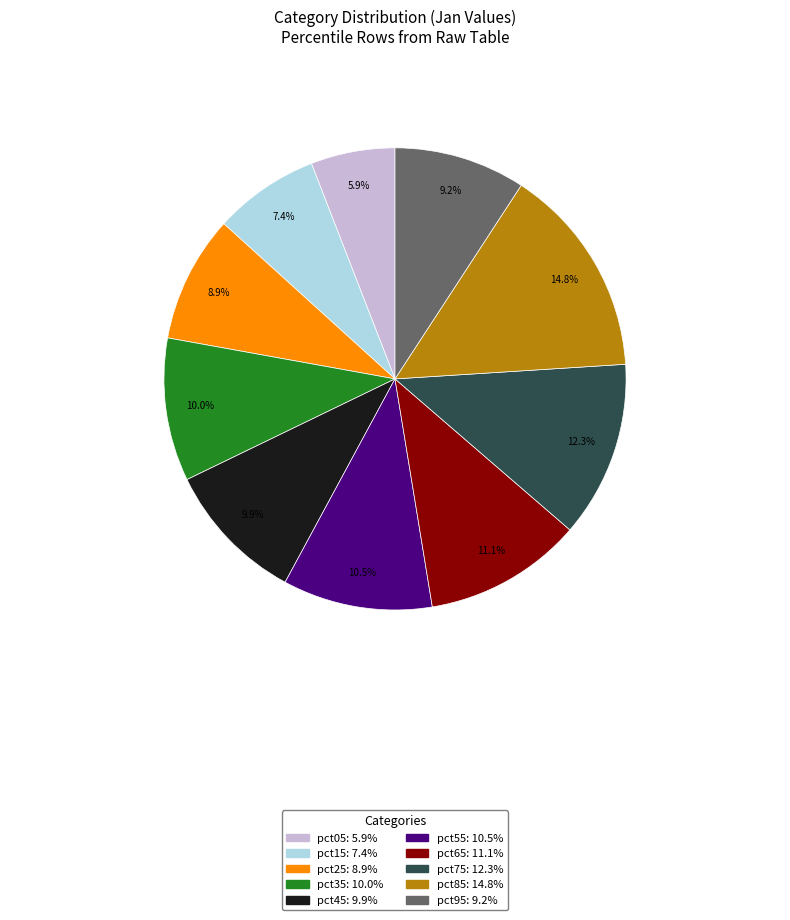

Is there a majority slice in this chart?

No